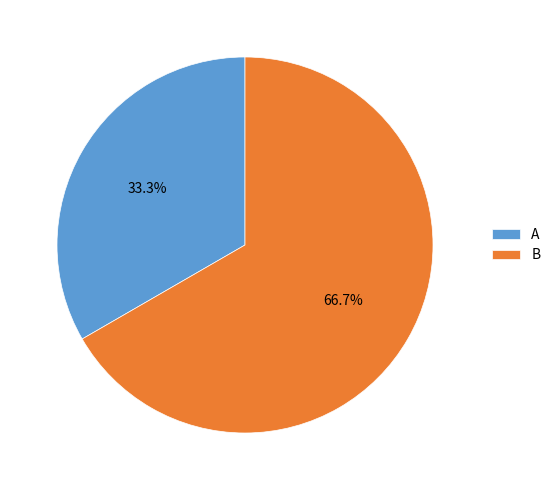

Between A and B, which is larger?

B